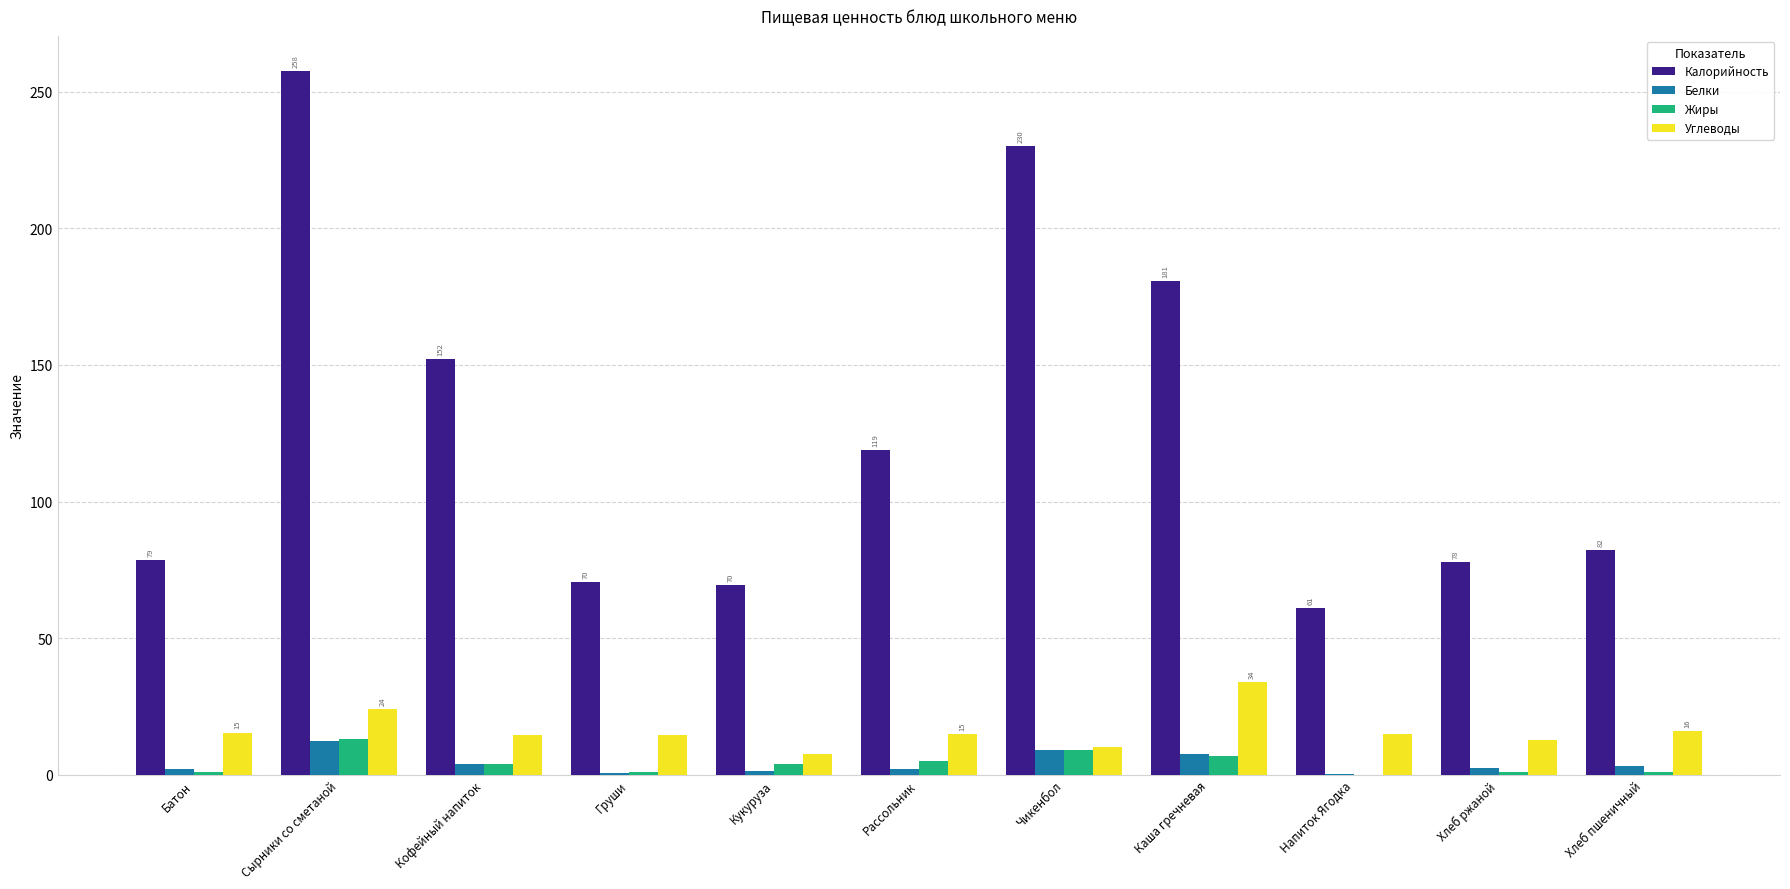

How many series are shown in this chart?

4